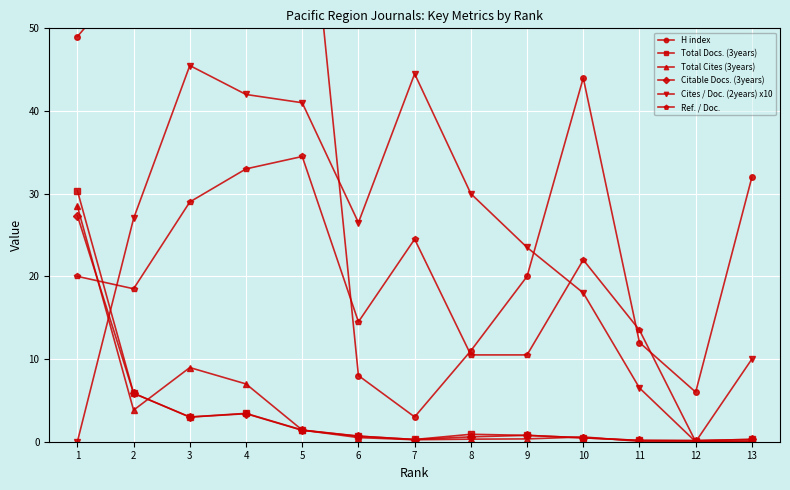

Reading left to right, what are all the values shown in this chart?

H index: 49.0	57.0	136.0	101.0	76.0	8.0	3.0	11.0	20.0	44.0	12.0	6.0	32.0
Total Docs. (3years): 30.4	5.9	3.0	3.4	1.4	0.7	0.3	0.9	0.8	0.5	0.2	0.1	0.3
Total Cites (3years): 28.5	3.8	9.0	7.0	1.4	0.5	0.2	0.3	0.3	0.6	0.1	0.0	0.1
Citable Docs. (3years): 27.4	5.9	3.0	3.4	1.4	0.7	0.3	0.6	0.8	0.5	0.2	0.1	0.3
Cites / Doc. (2years) x10: 0.0	27.0	45.5	42.0	41.0	26.5	44.5	30.0	23.5	18.0	6.5	0.0	10.0
Ref. / Doc.: 20.0	18.5	29.0	33.0	34.5	14.5	24.5	10.5	10.5	22.0	13.5	0.0	0.0